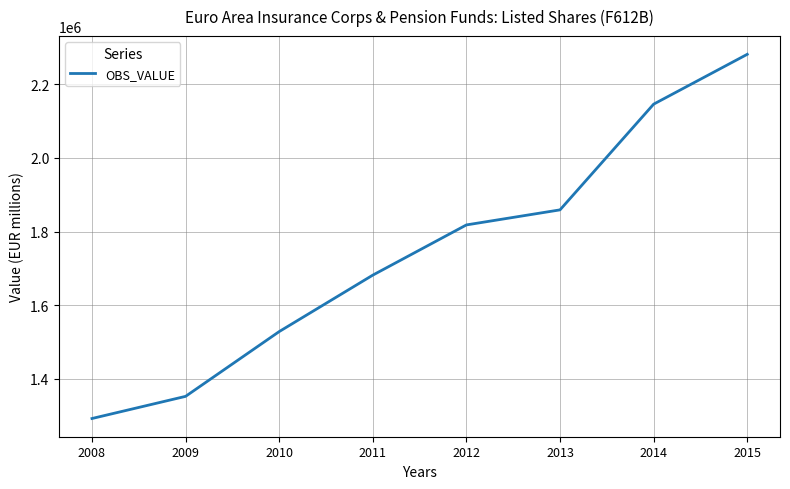

Count the number of values greater than 1817919.

4